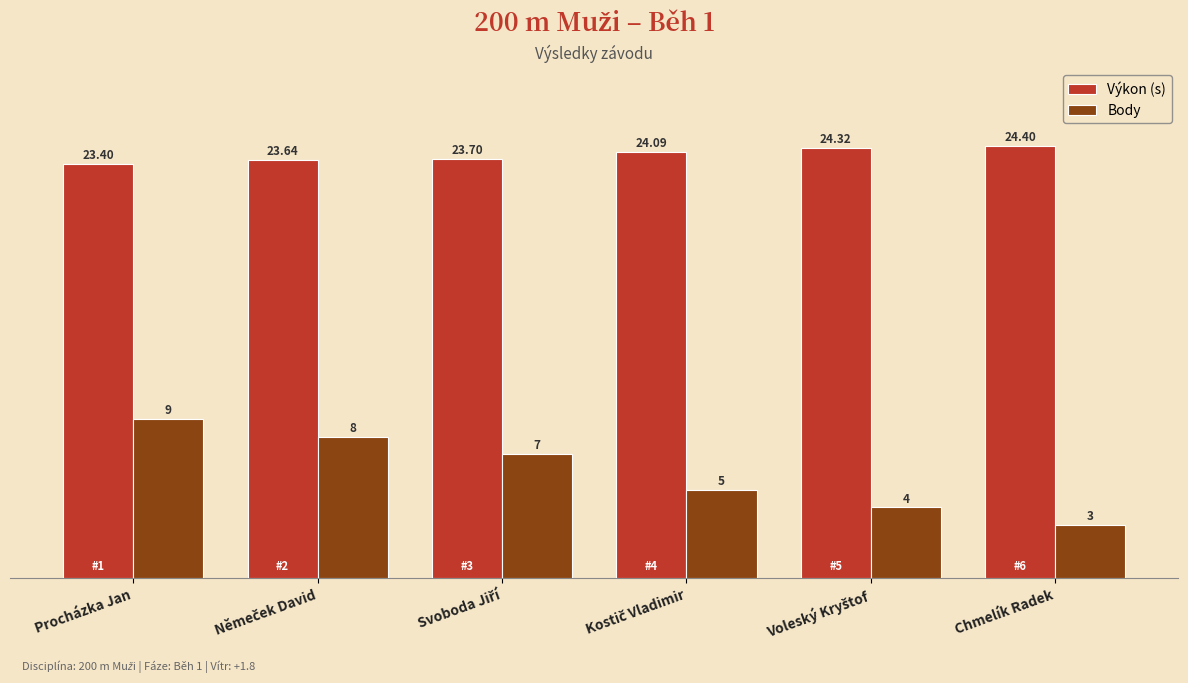

At which category is the sum across all series the highest?

Procházka Jan